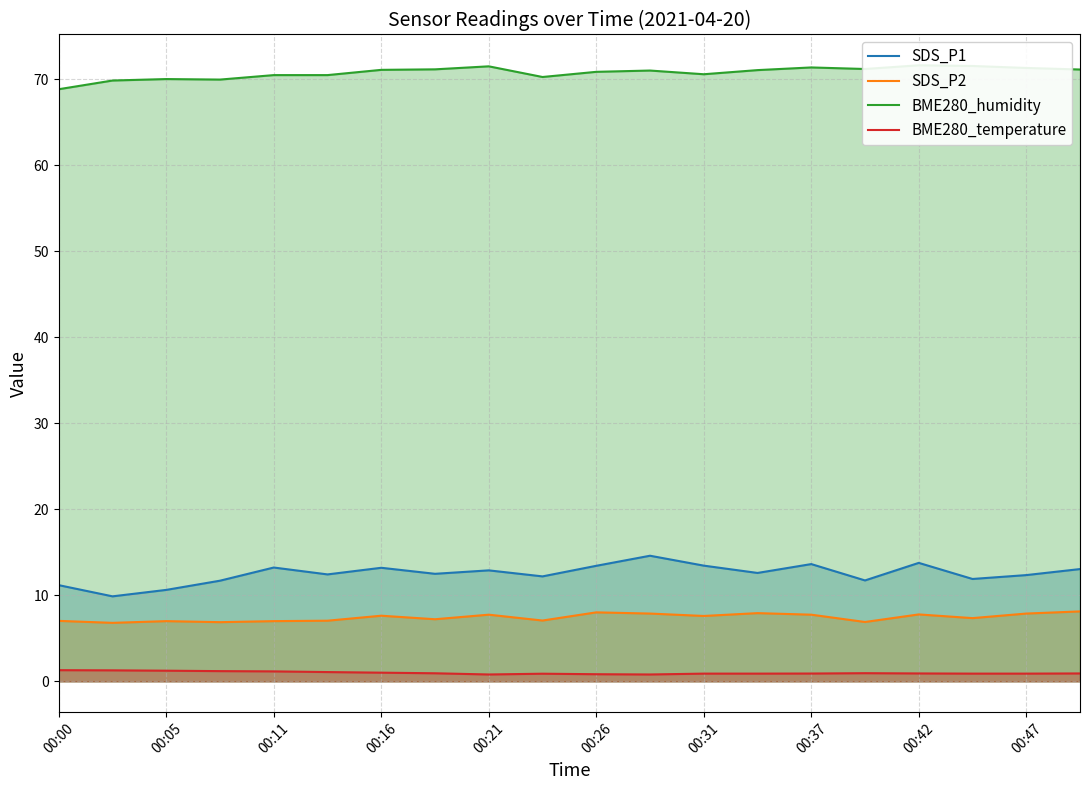

True or false: SDS_P2 and BME280_humidity intersect in this chart.

False